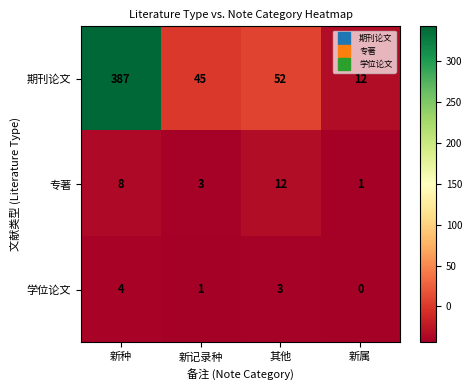

Which series has the widest spread of values?

期刊论文